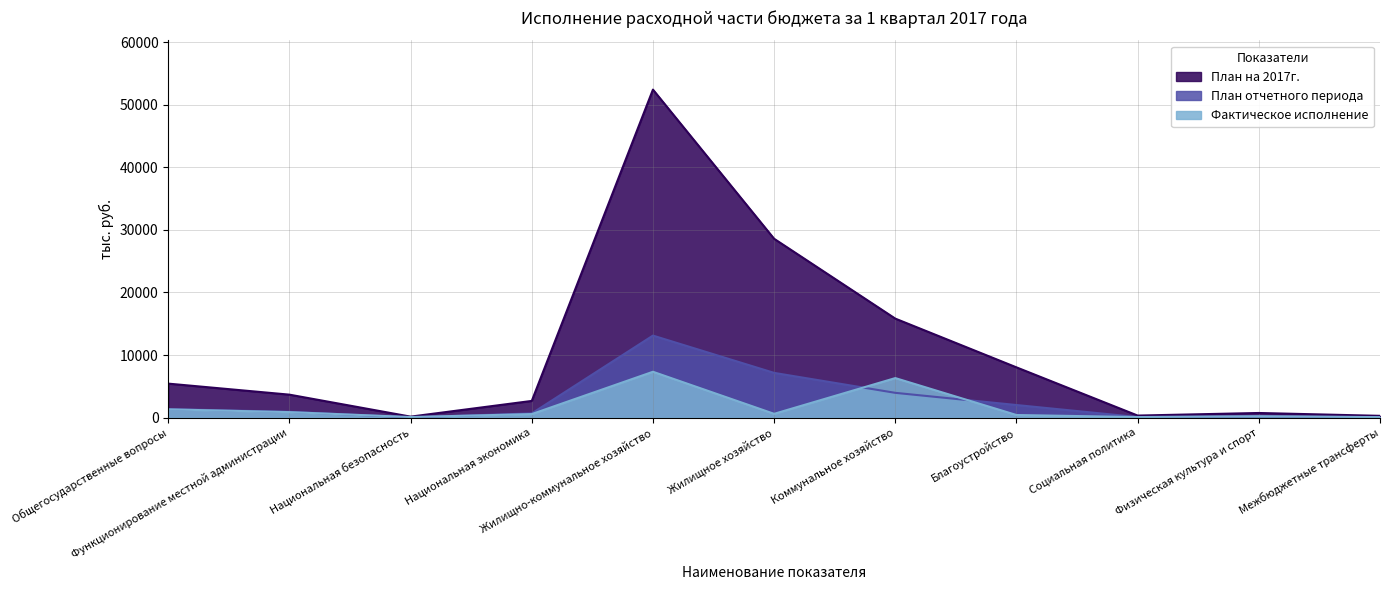

At which category is the sum across all series the highest?

Жилищно-коммунальное хозяйство